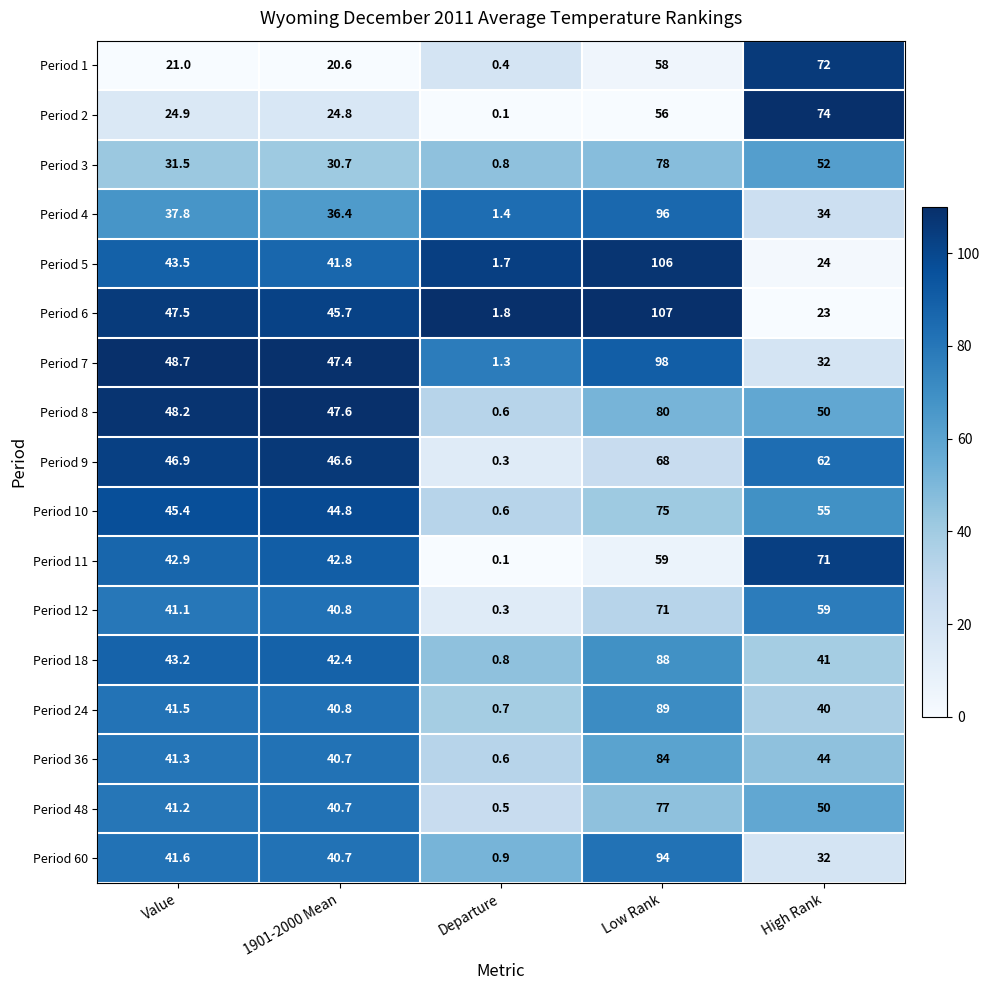

What is the total value across all series at High Rank?

815.0